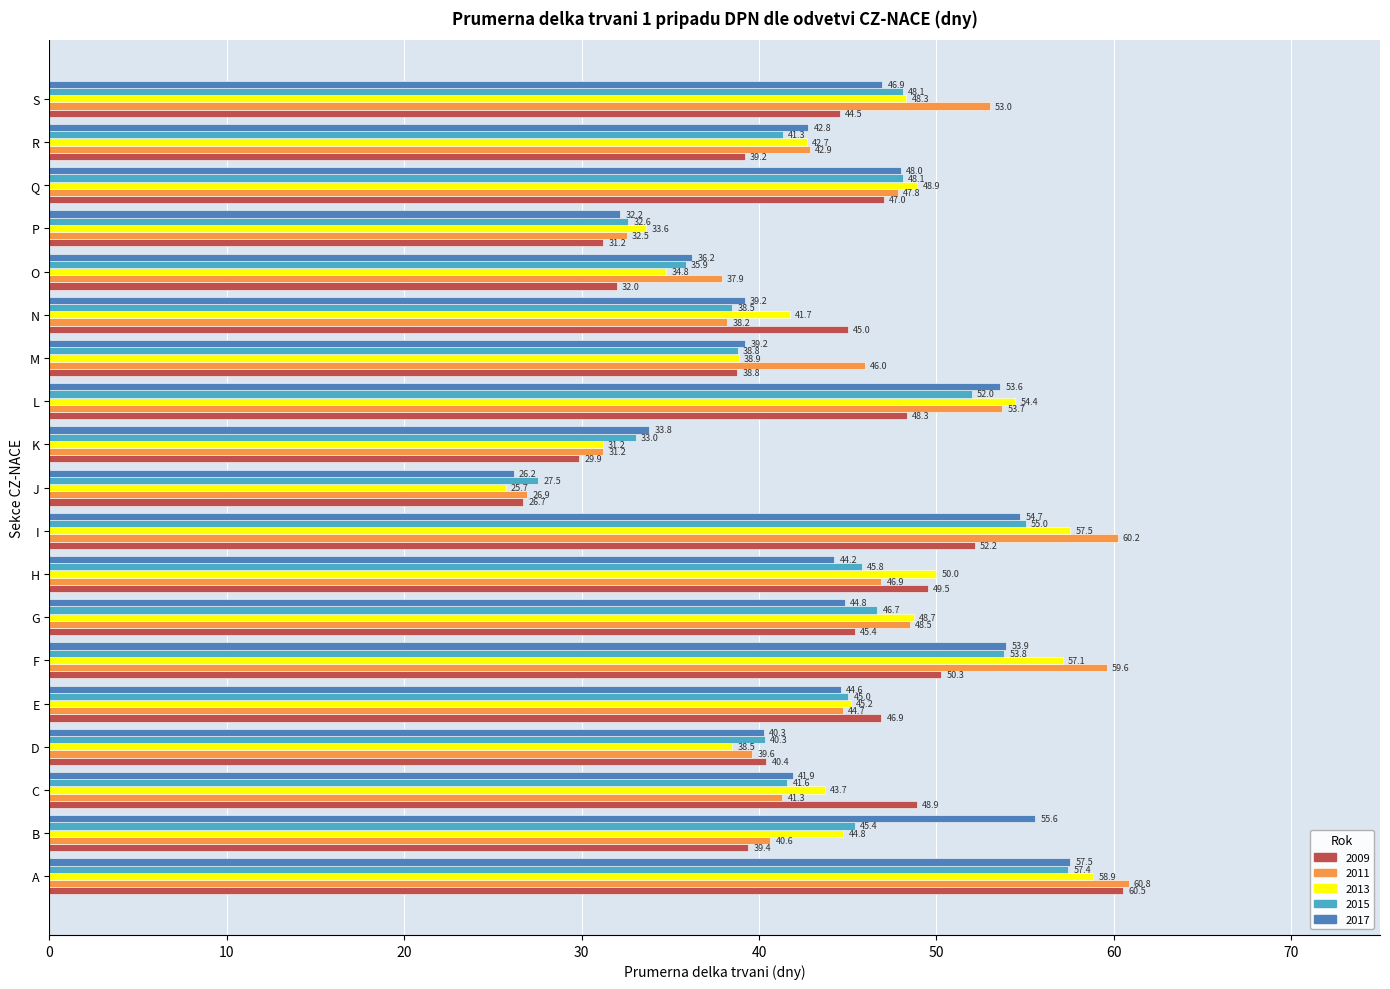

Which series has the largest range (max minus min)?

2011